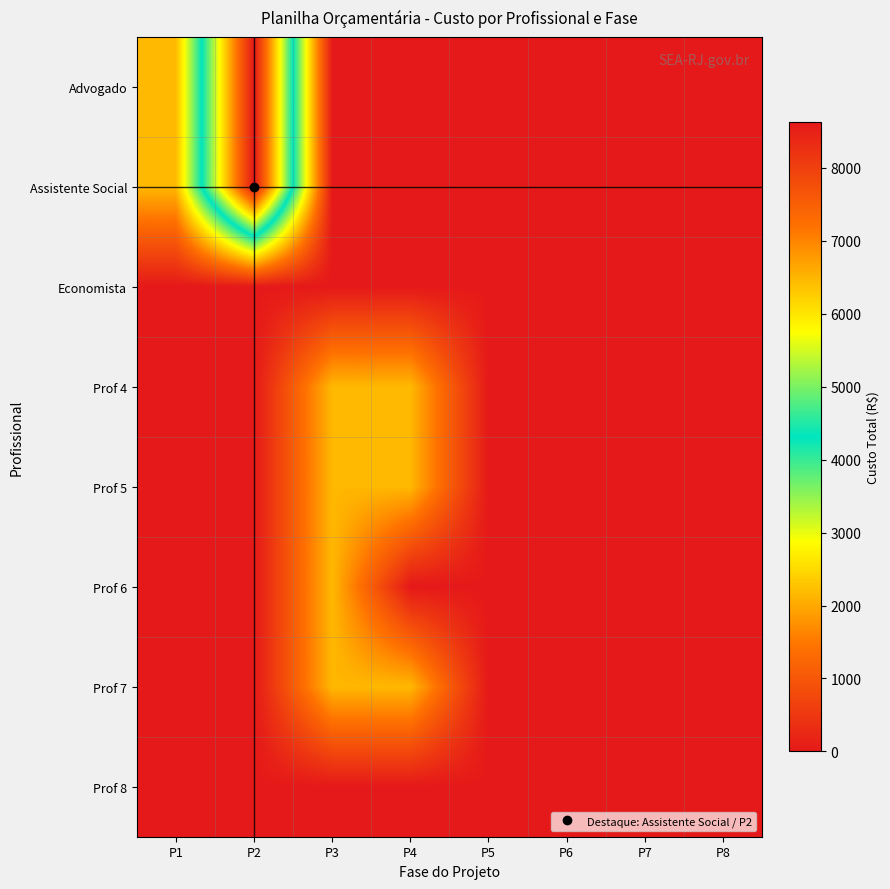

Which has a higher value, P5 or P7?

P5